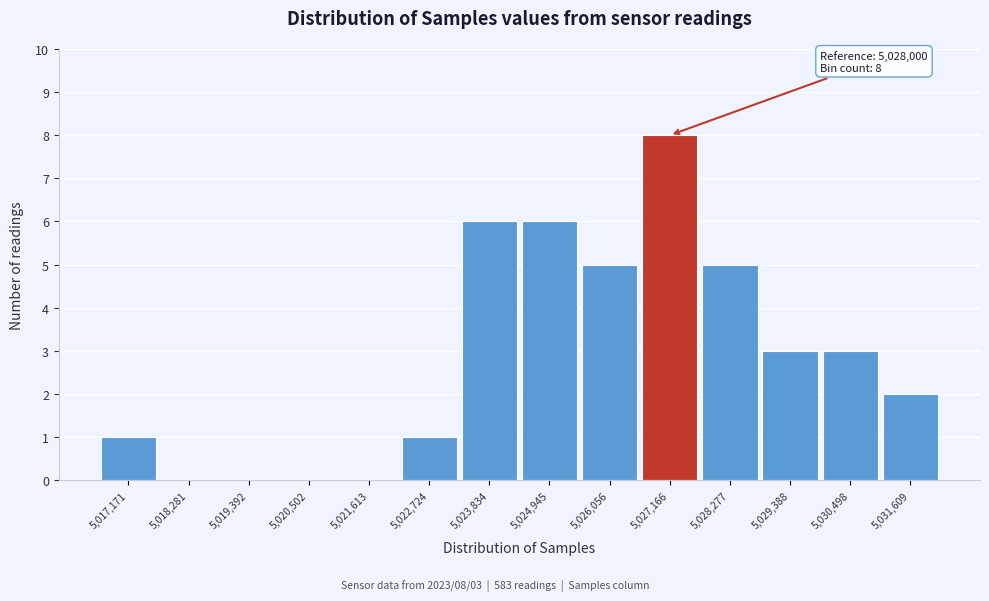

Reading right to left, transcribe all the data shown in this chart.

5,031,609=2	5,030,498=3	5,029,388=3	5,028,277=5	5,027,166=8	5,026,056=5	5,024,945=6	5,023,834=6	5,022,724=1	5,021,613=0	5,020,502=0	5,019,392=0	5,018,281=0	5,017,171=1